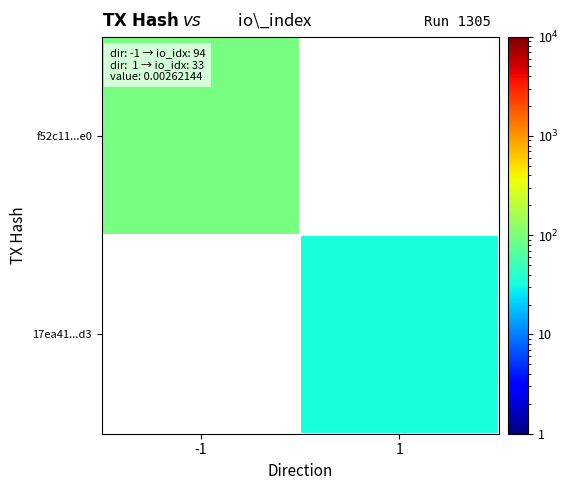

List the labels in order of 17ea41...d3 value, smallest first.

-1, 1